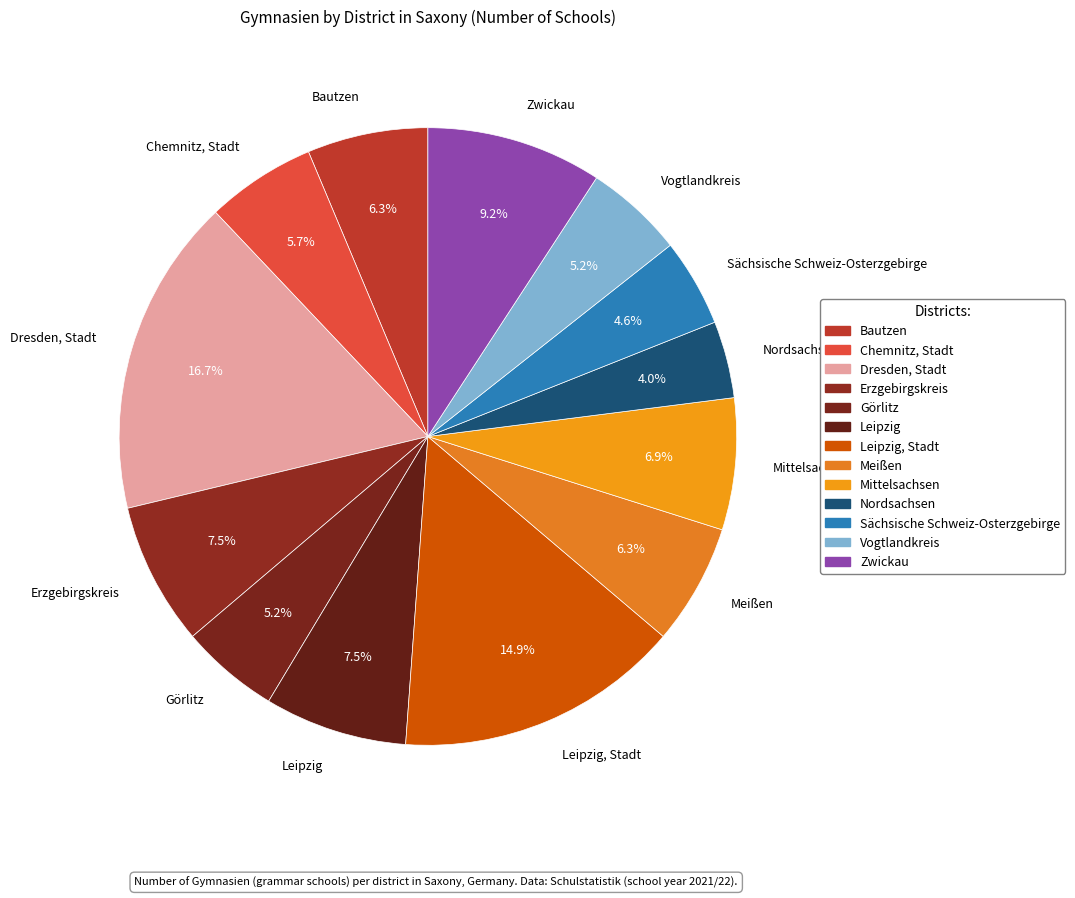

To the nearest percent, what portion does Bautzen represent?

6%